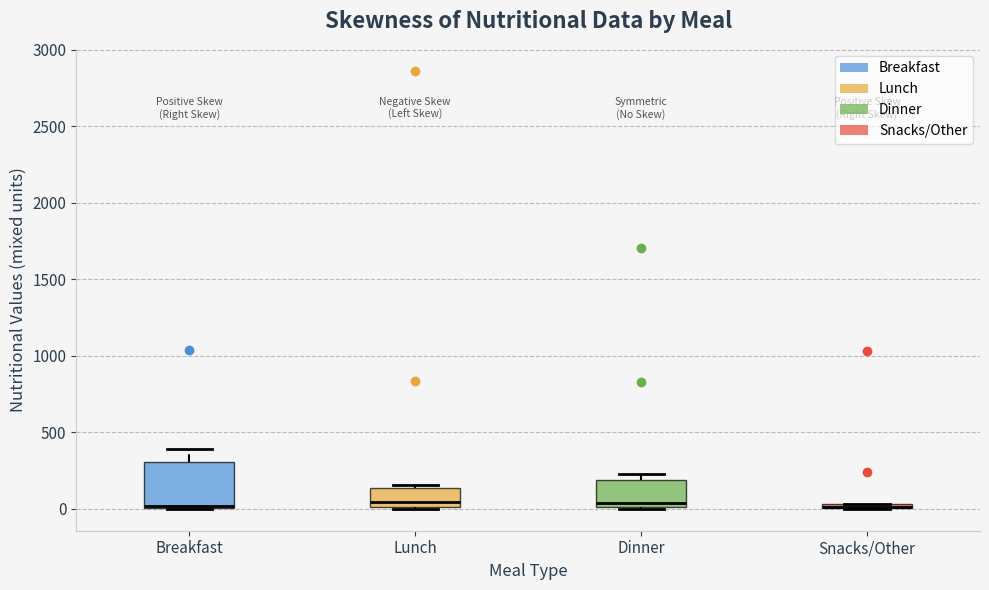

Which box is the tallest, from its lower edge to its upper edge?

Breakfast